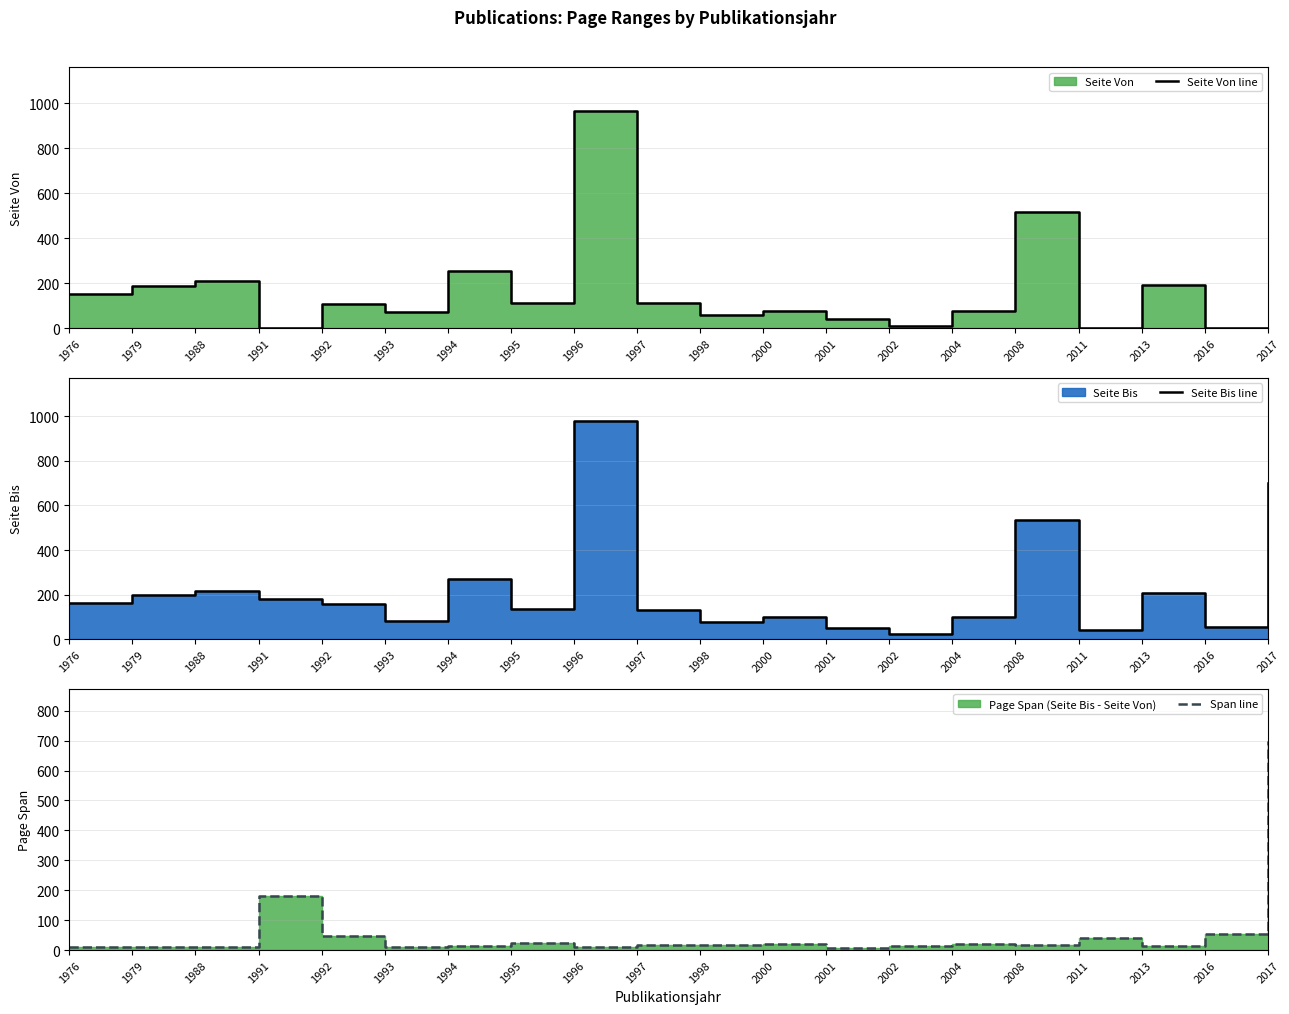

Between 2000 and 2008, which is larger?

2008